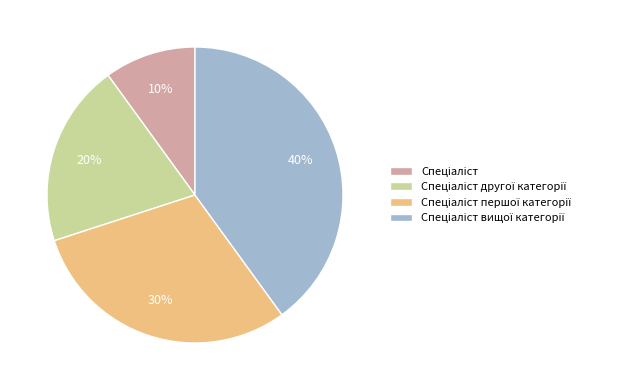

To the nearest percent, what is the average slice percentage?

25%